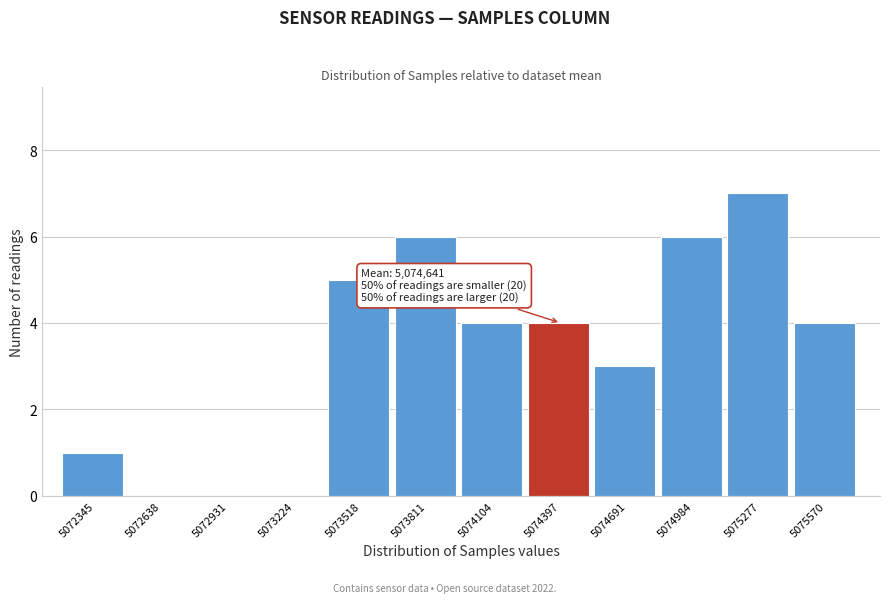

Reading left to right, what are all the values shown in this chart?

5072345=1	5072638=0	5072931=0	5073224=0	5073518=5	5073811=6	5074104=4	5074397=4	5074691=3	5074984=6	5075277=7	5075570=4